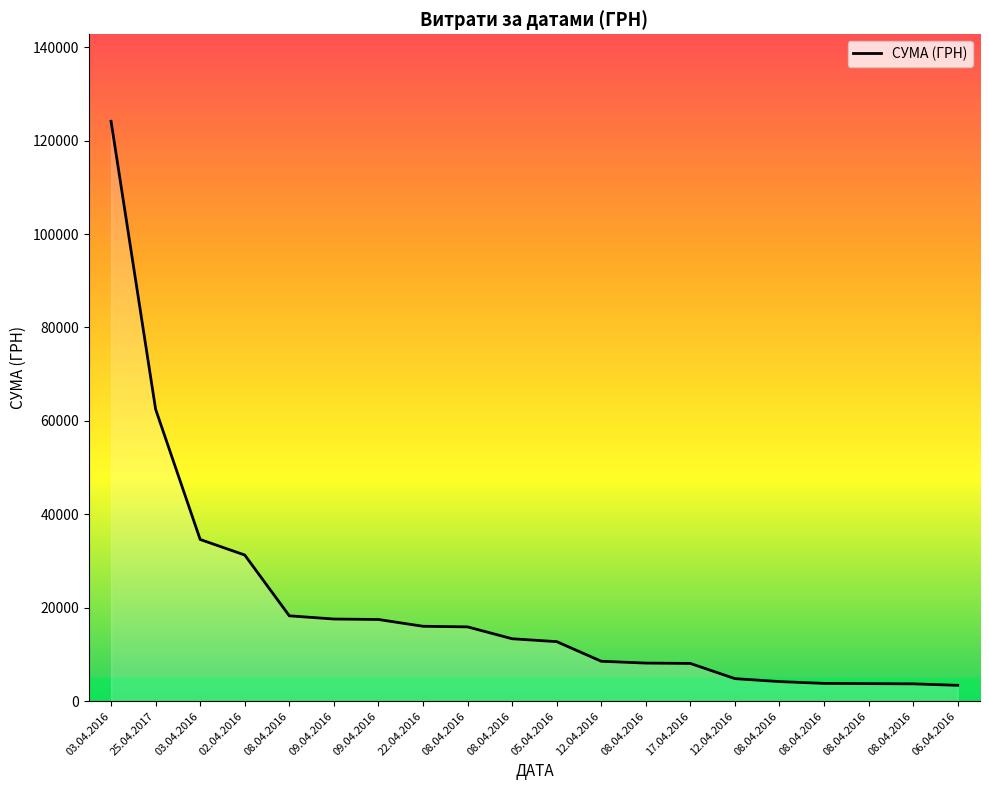

Does the chart display data point markers on the line(s)?

No